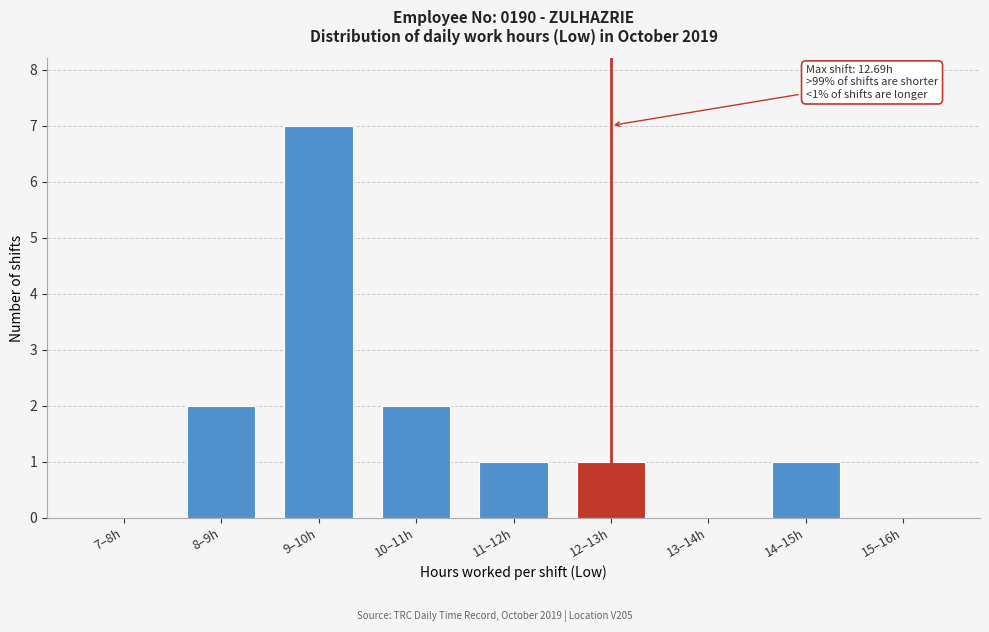

Approximately how many times larger is the value at 8–9h compared to 14–15h?

2.0